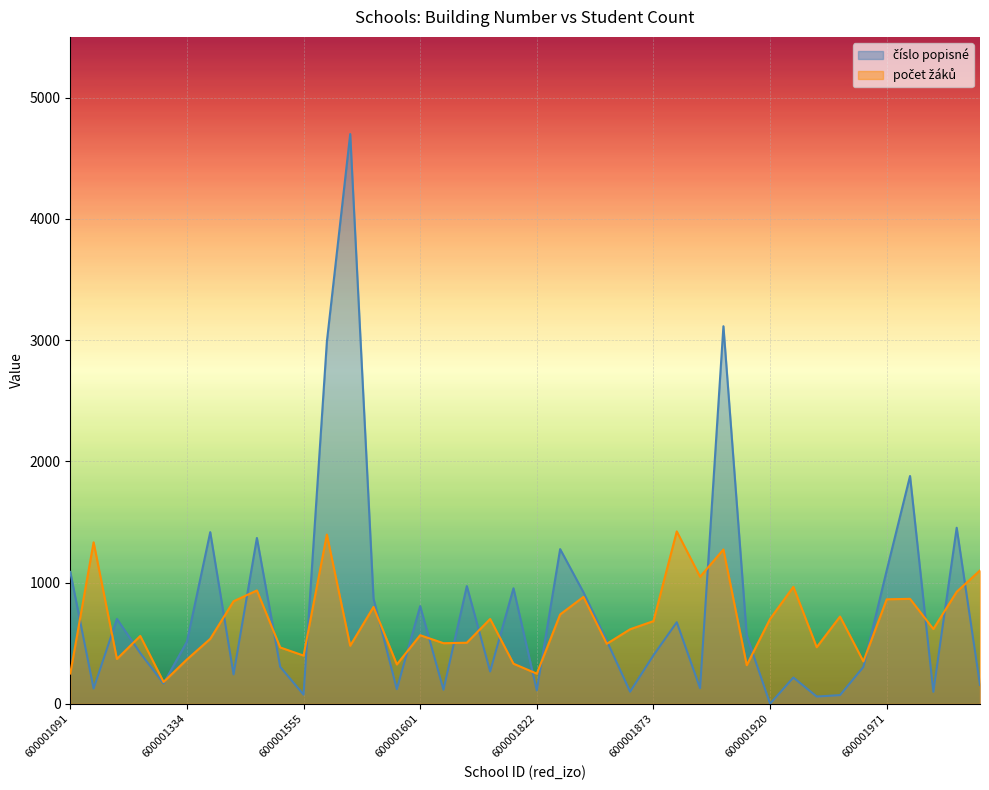

At how many categories does at least one series exceed 1482?

4